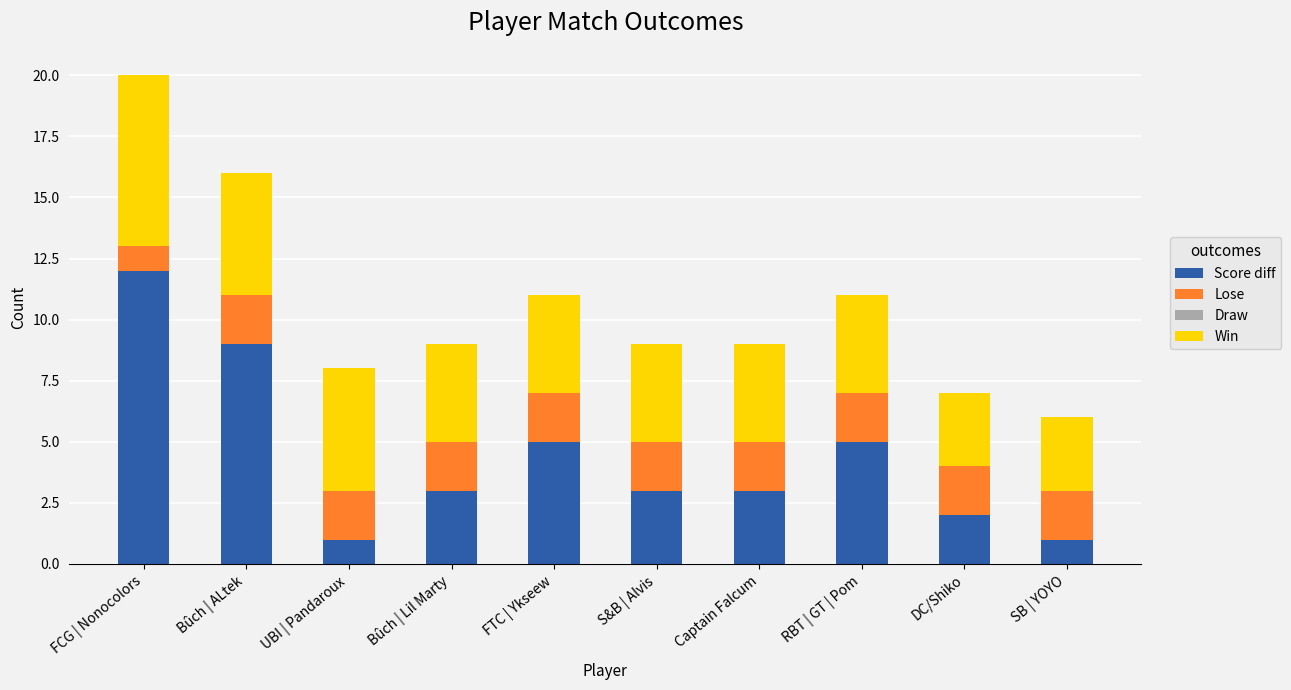

Is it true that Score diff equals 2 at UBI | Pandaroux?

False